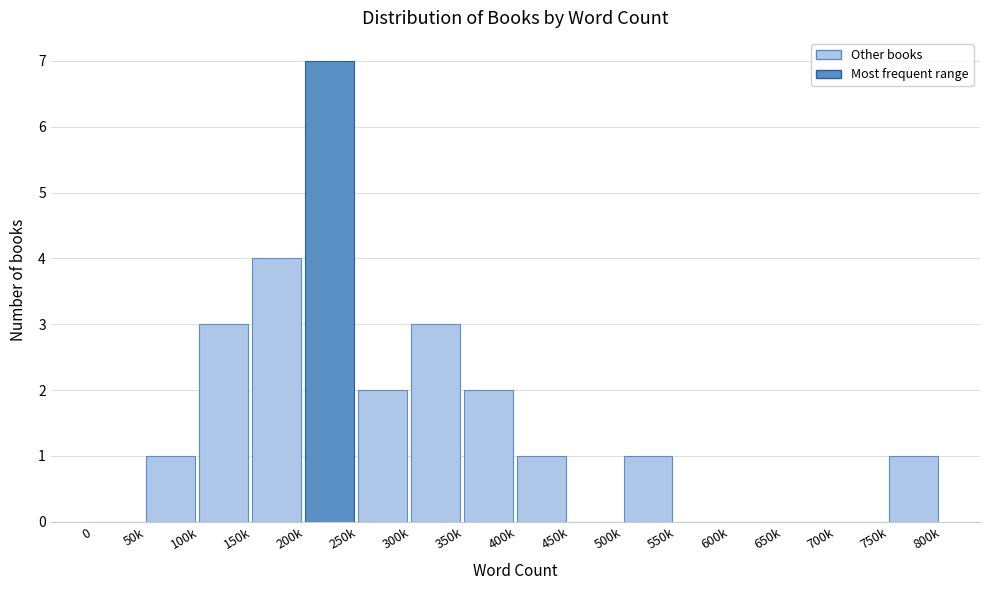

Reading left to right, extract all data points from this chart.

0=0	50k=1	100k=3	150k=4	200k=7	250k=2	300k=3	350k=2	400k=1	450k=0	500k=1	550k=0	600k=0	650k=0	700k=0	750k=1